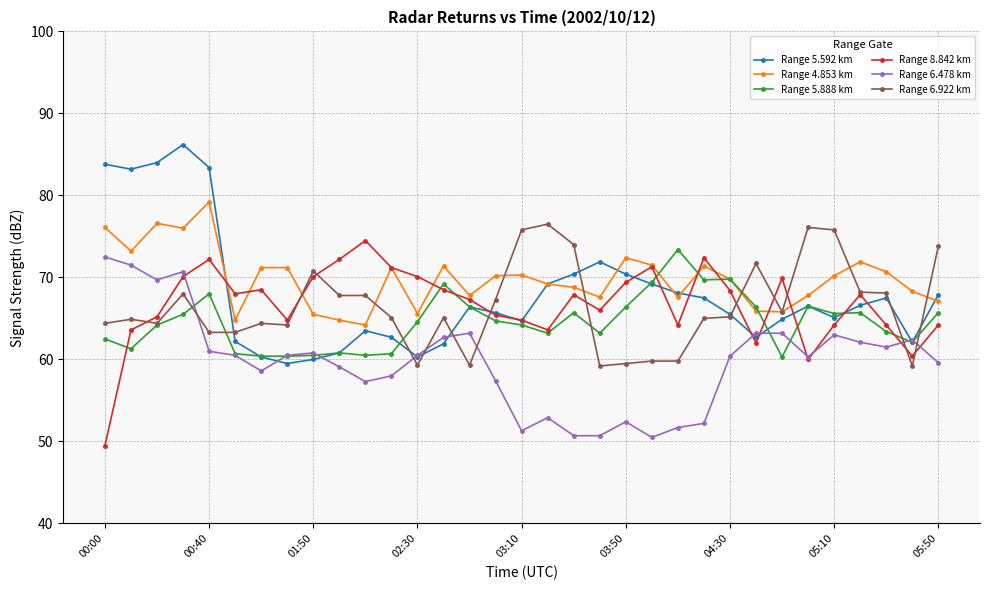

What is the difference between the maximum and minimum values in the Range 8.842 km series?

25.0